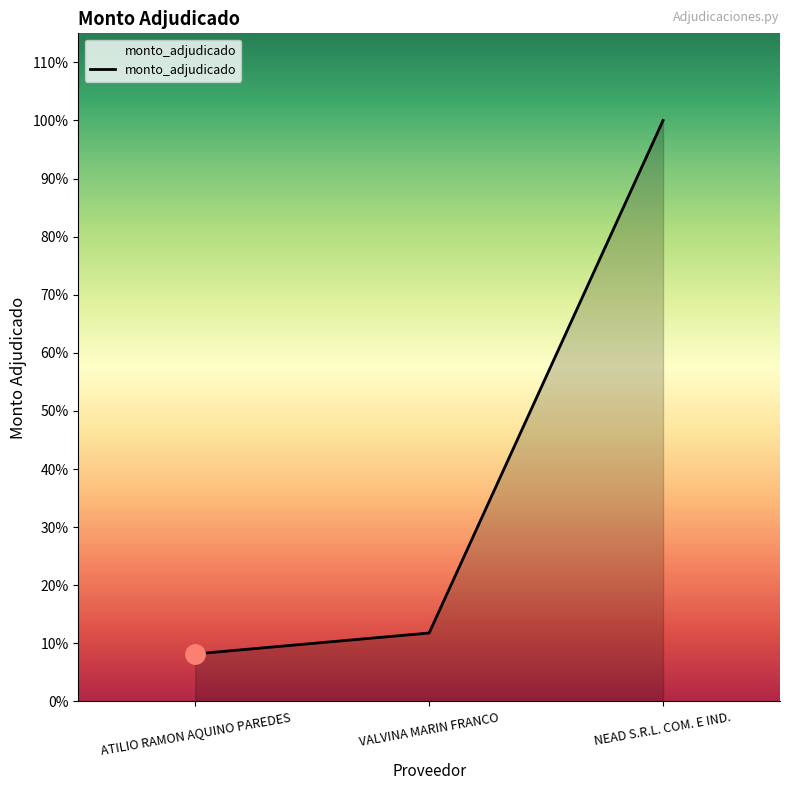

At which label does the data first exceed 3923600?

NEAD S.R.L. COM. E IND.